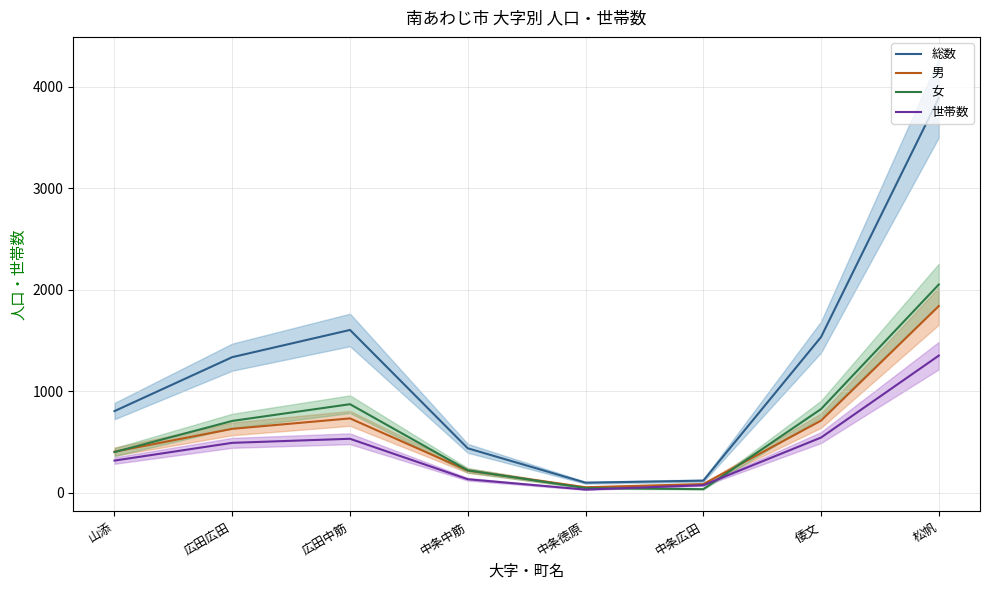

Which series has the widest spread of values?

総数